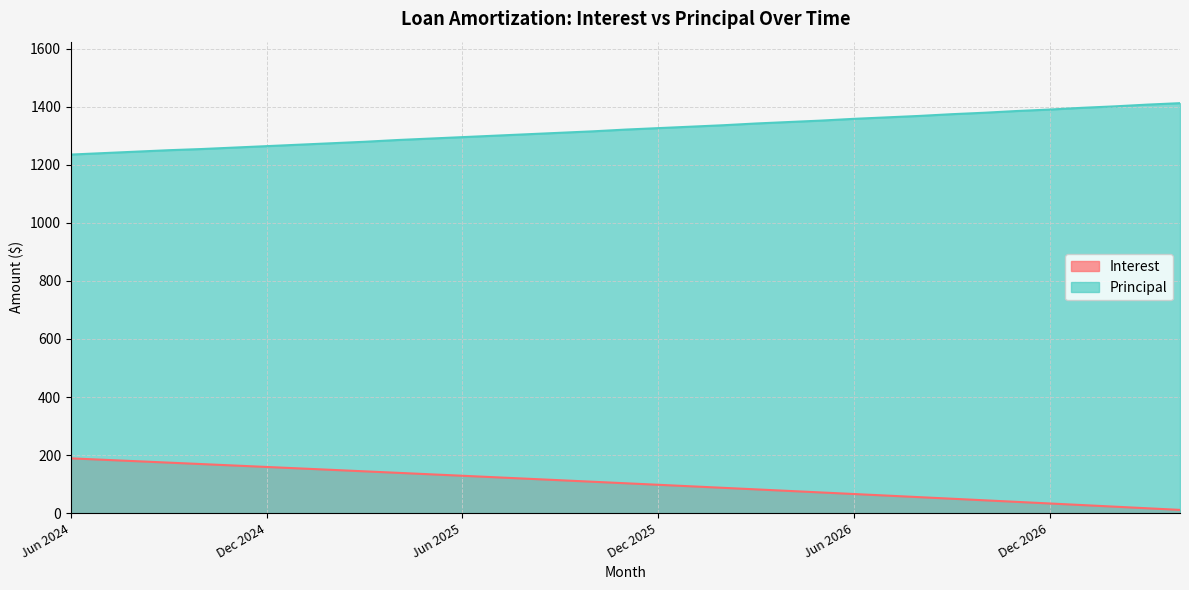

What is the difference between the maximum and minimum values in the Principal series?

177.0